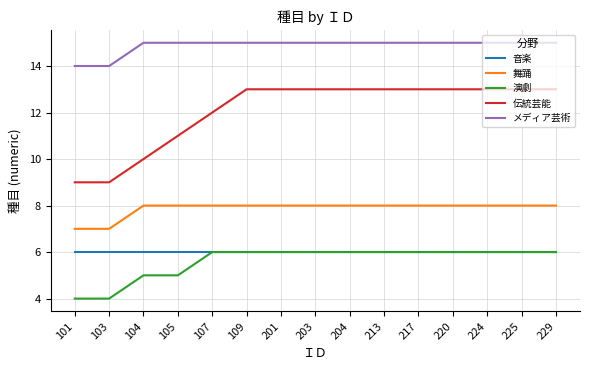

What is the maximum value shown in the chart?

15